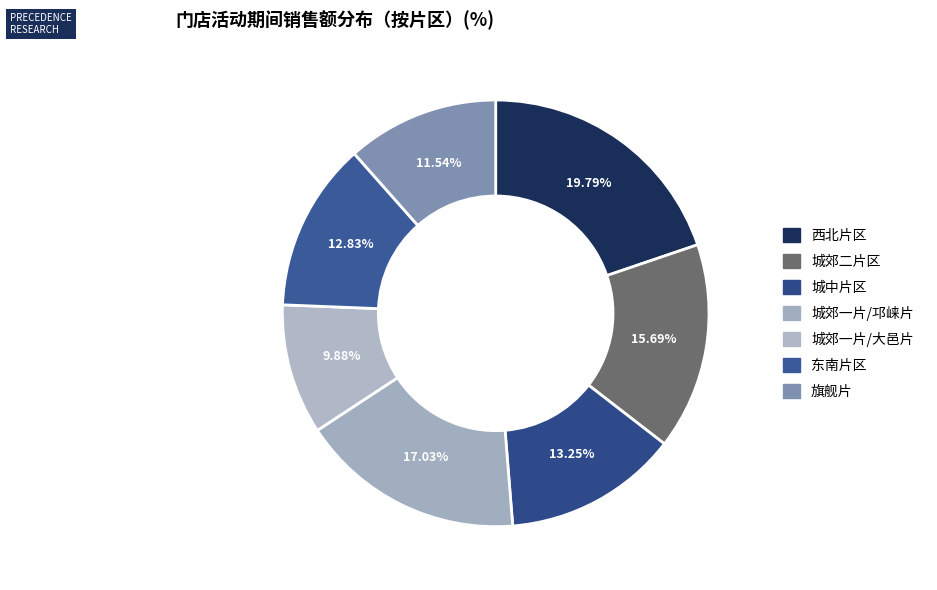

How many slices are in this pie chart?

7